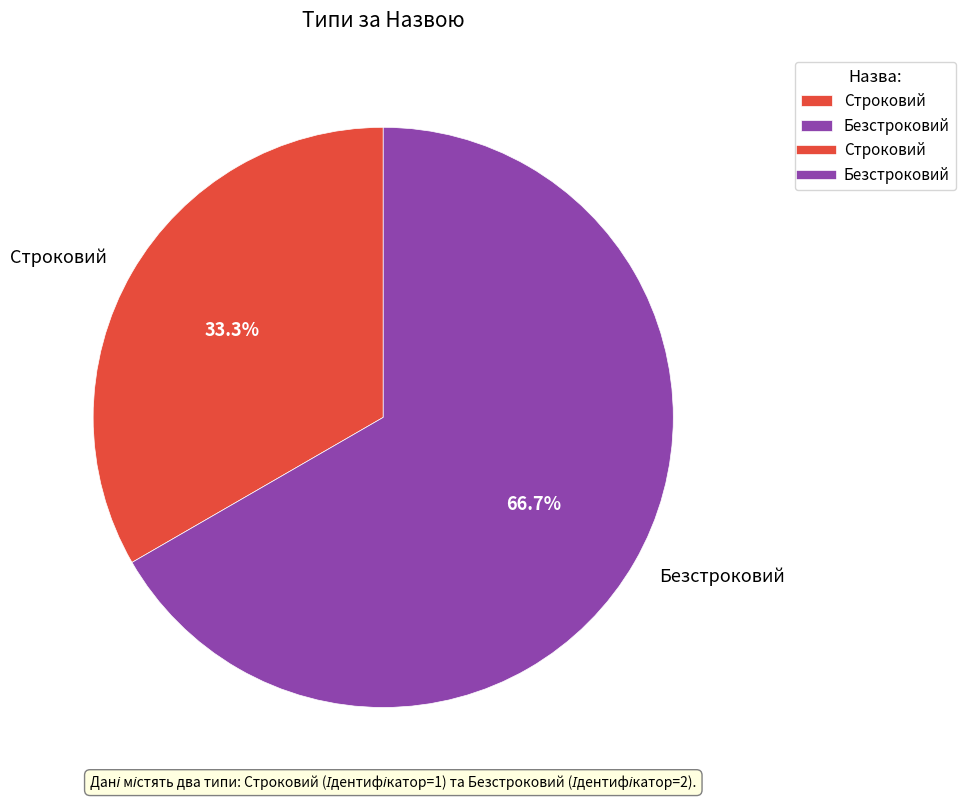

Which slice represents more than half of the pie?

Безстроковий